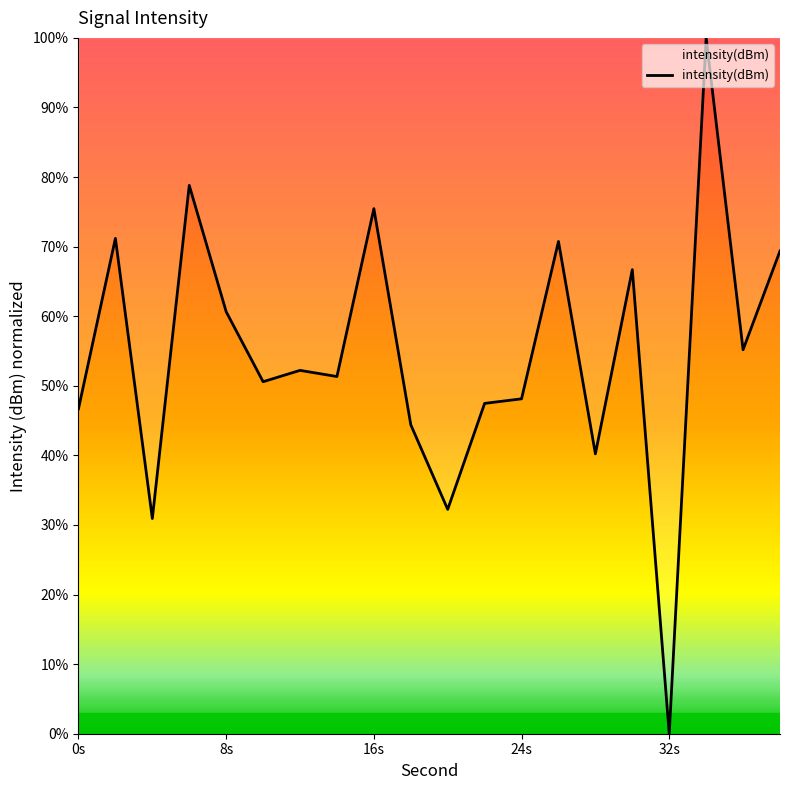

Does the chart have visible grid lines?

No